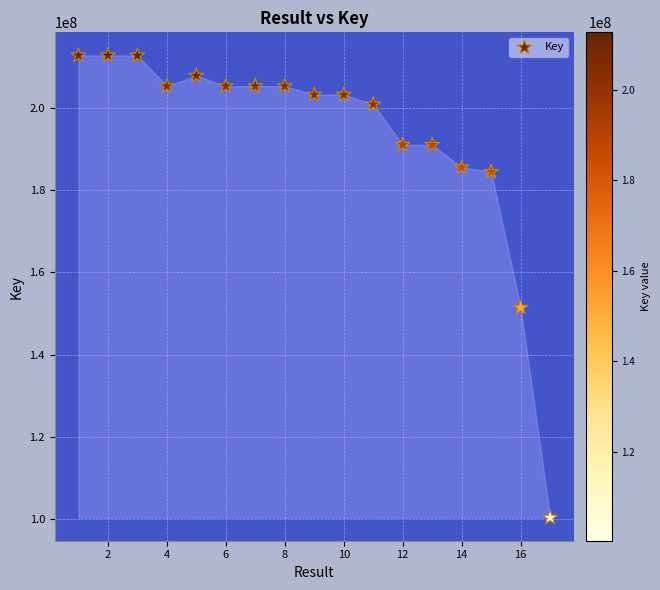

What is the range of Y values (max minus min)?

112248212